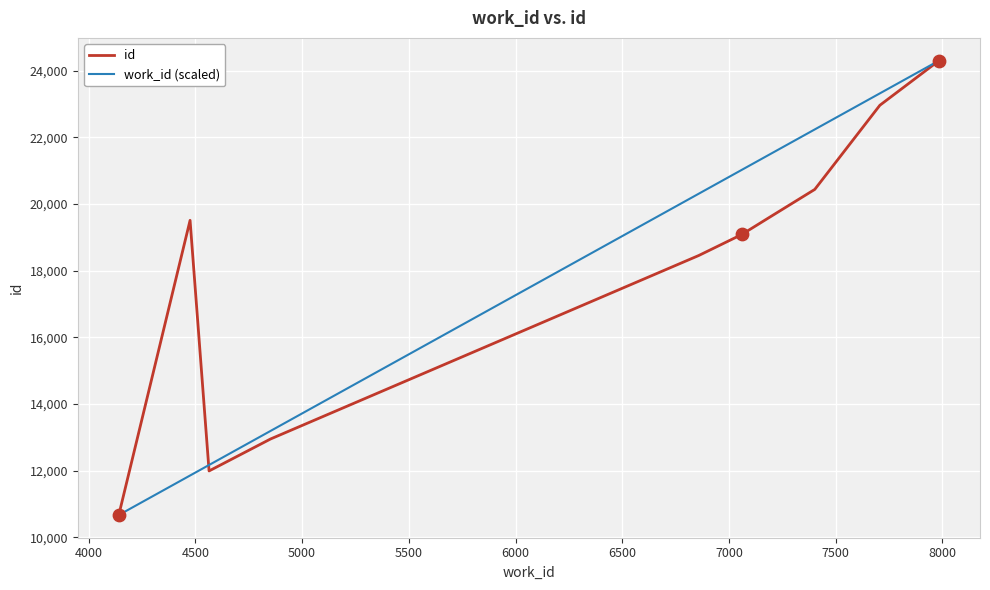

What are all the series names shown in the legend?

id, work_id (scaled)